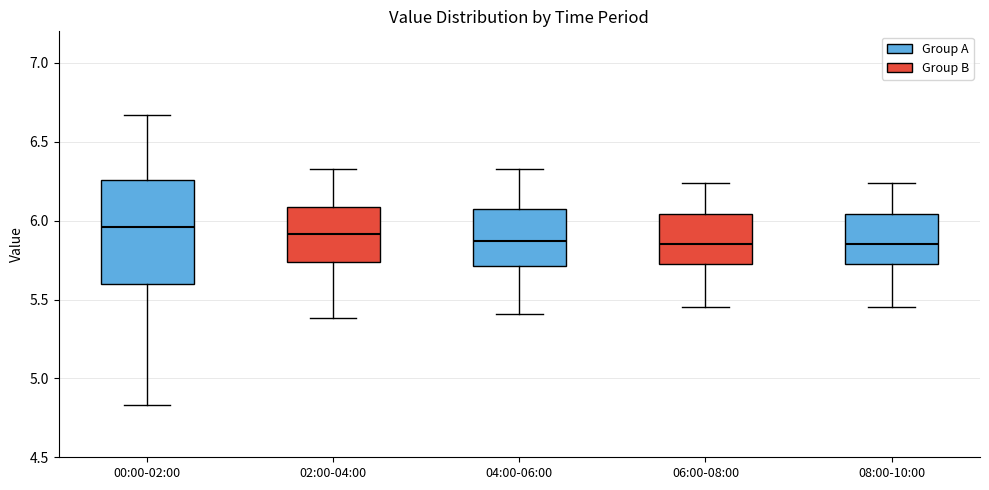

Where does the upper whisker of the box for 04:00-06:00 end on the y-axis? The values are not printed on the chart, so give them approximately, as read against the axis.

6.35